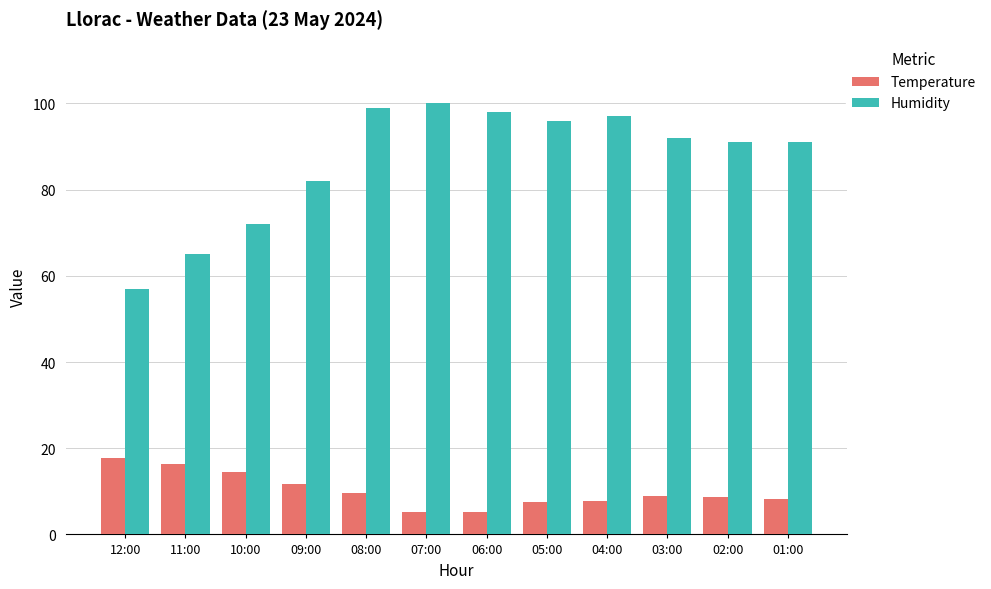

What is the difference between the Humidity values at 12:00 and 11:00?

8.0